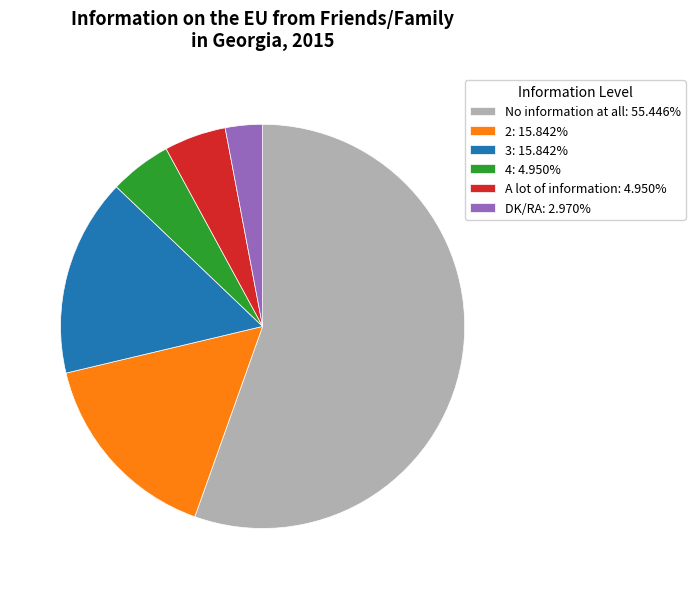

Count the number of slices in the pie.

6